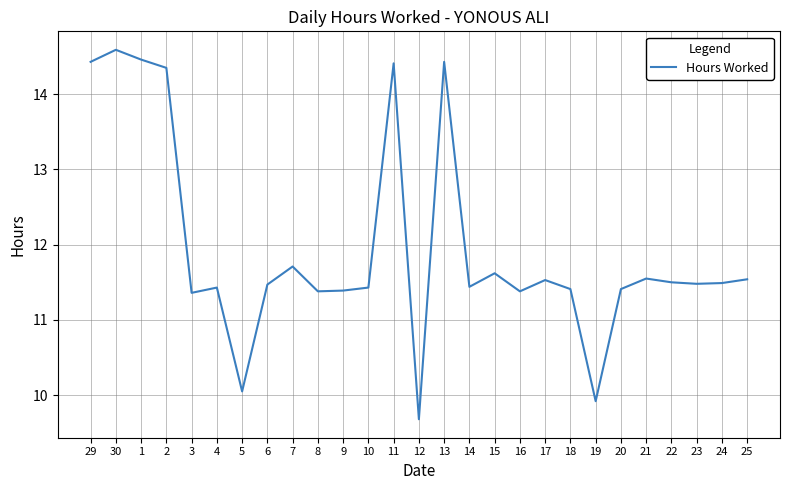

Where does the data first go above 11?

29